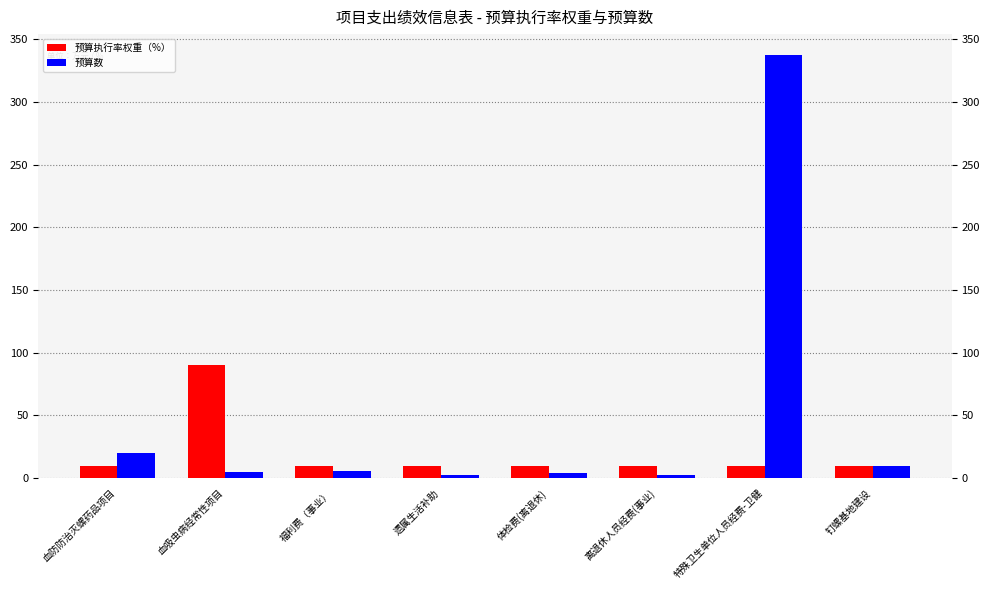

At which label does 预算数 first exceed 5?

血防防治灭螺药品项目